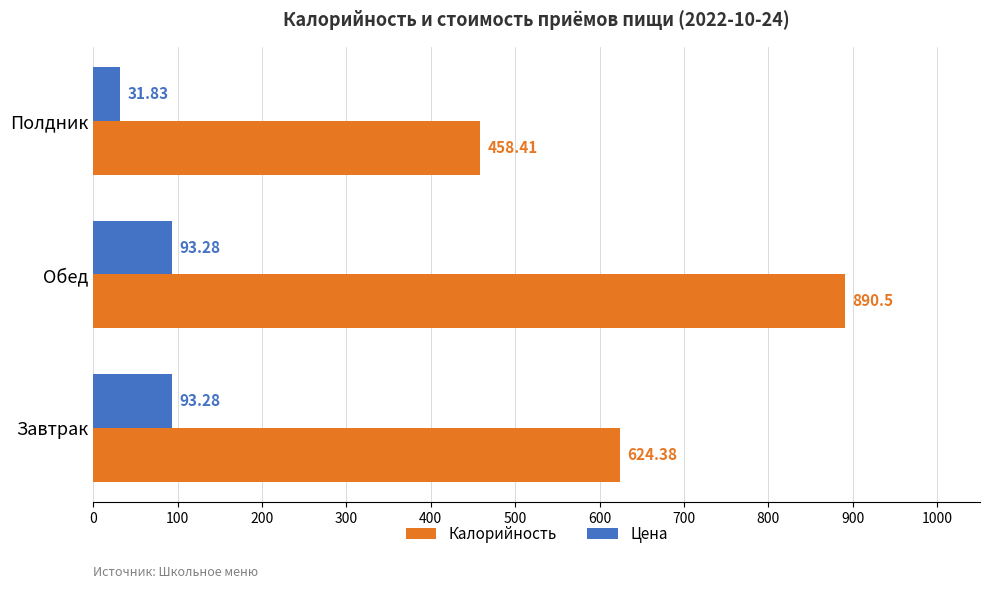

Rank the series by their maximum value, from lowest to highest.

Цена, Калорийность